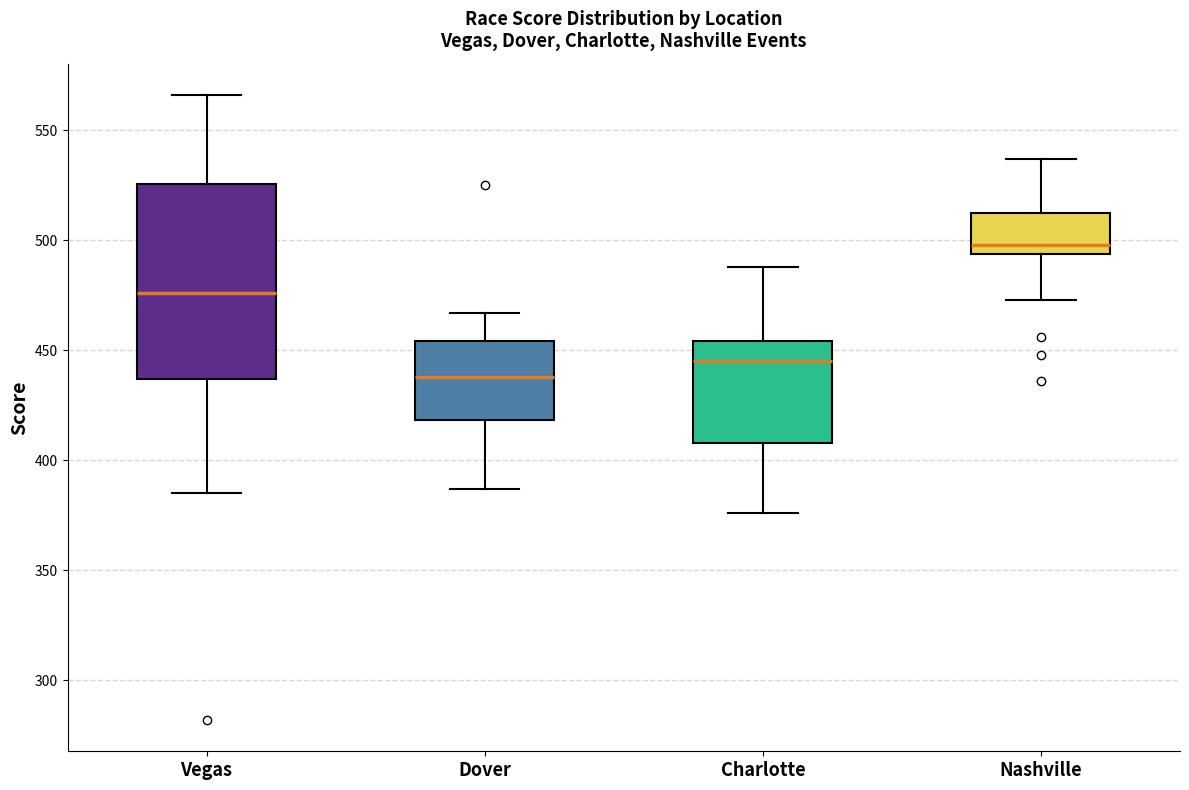

Where does the lower whisker of the box for Nashville end on the y-axis? The values are not printed on the chart, so give them approximately, as read against the axis.

475